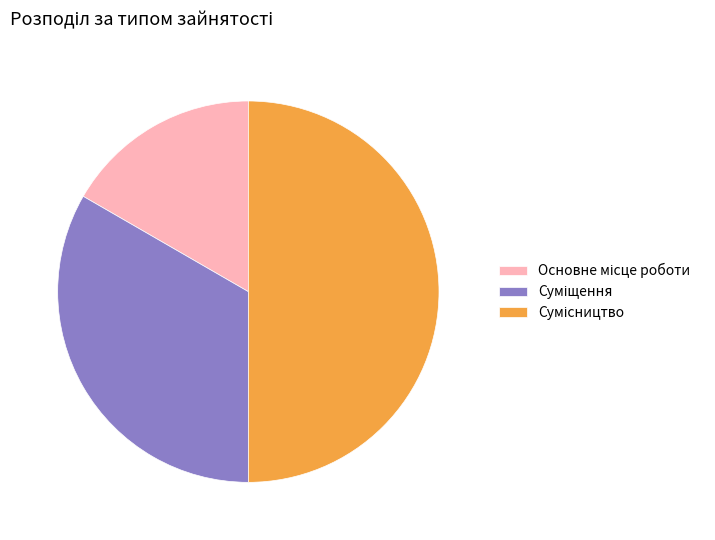

How many segments does this pie chart have?

3